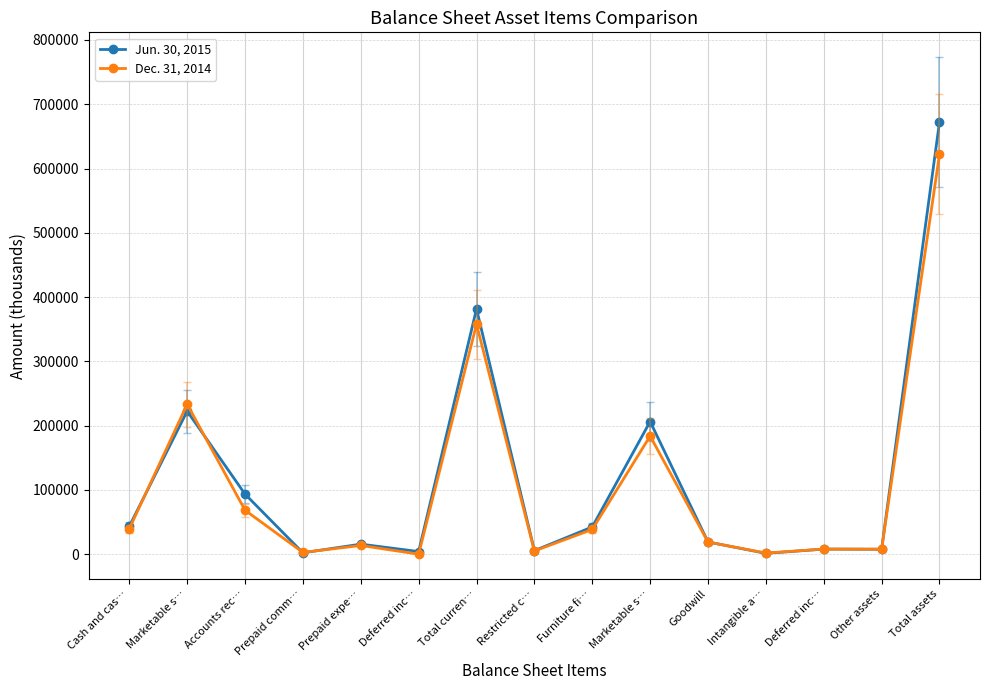

Is it true that Jun. 30, 2015 equals 93507 at Accounts rec…?

True